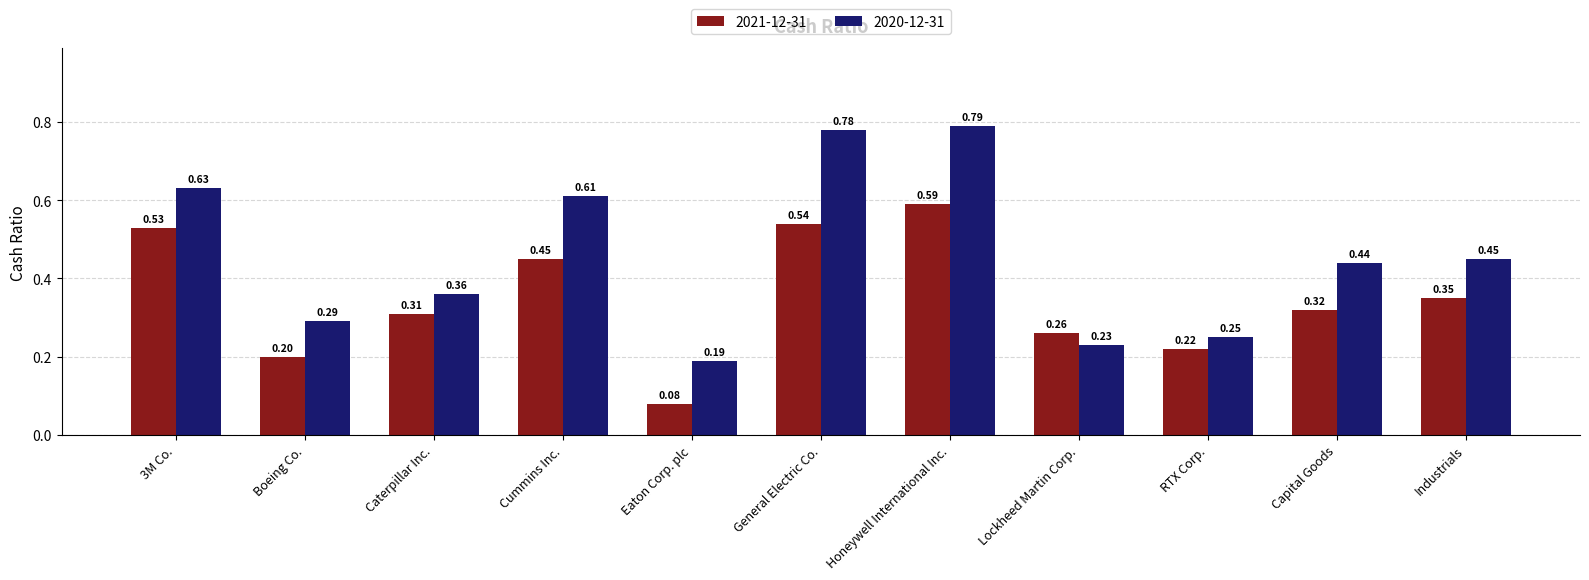

Where is 2020-12-31 nearest to the value 0?

Eaton Corp. plc